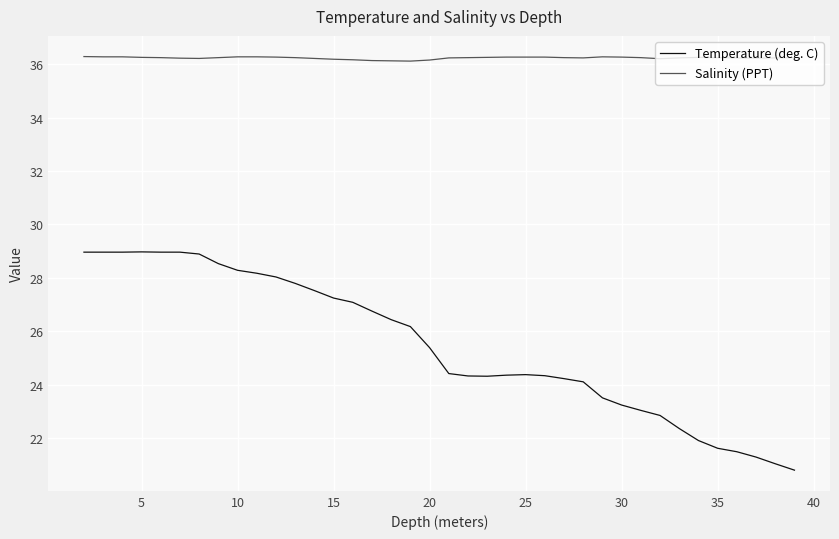

Which series has the largest range (max minus min)?

Temperature (deg. C)